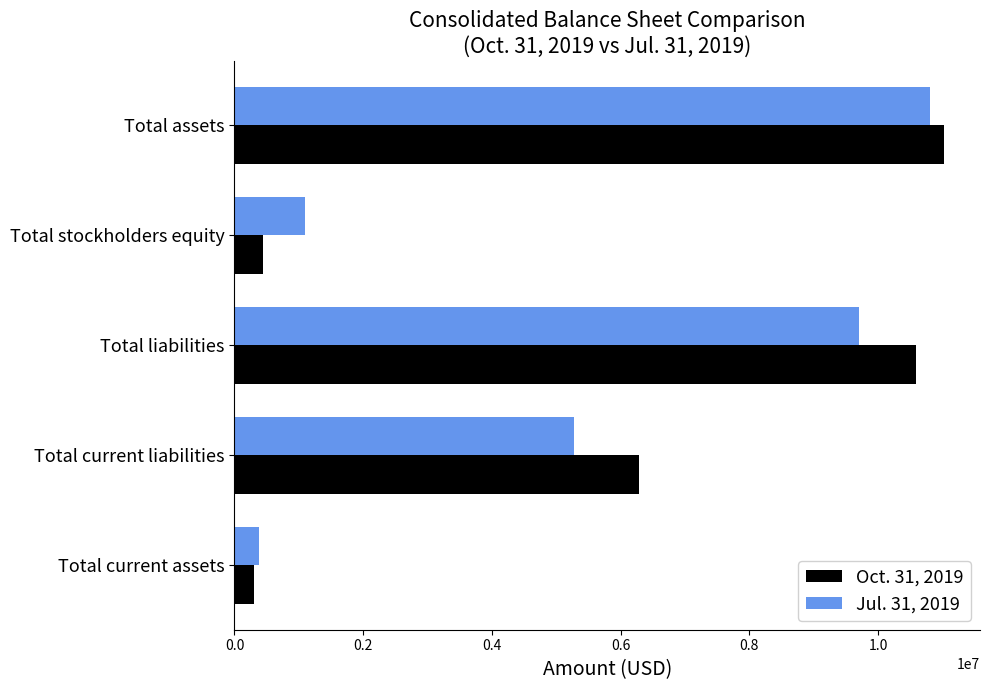

Where is Oct. 31, 2019 nearest to the value 5664295?

Total current liabilities